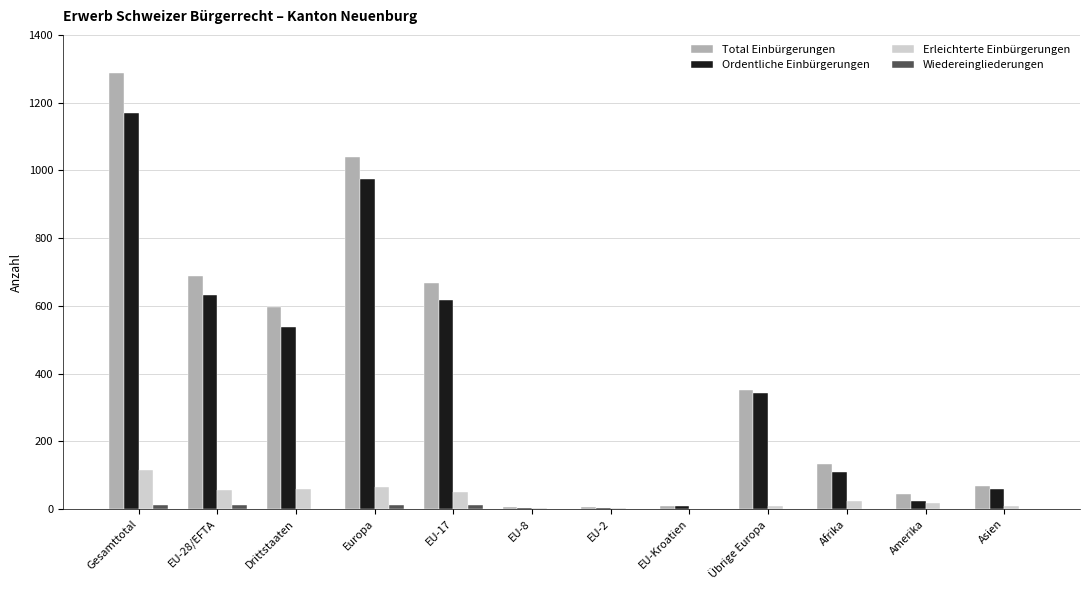

Does the chart contain stacked bars?

No